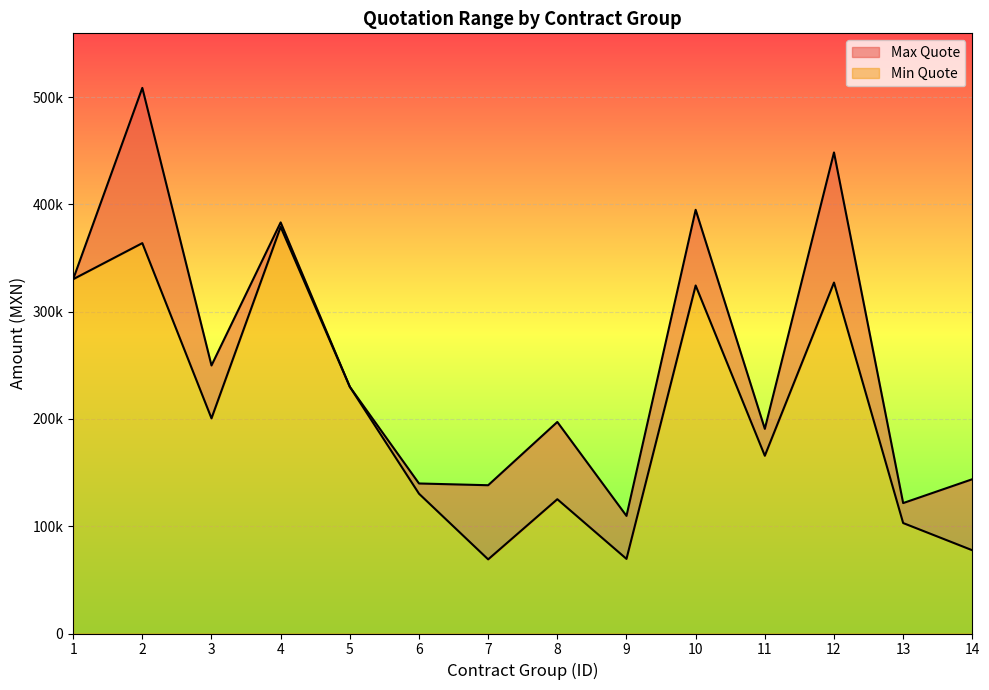

True or false: Min Quote and Max Quote cross at least once.

False